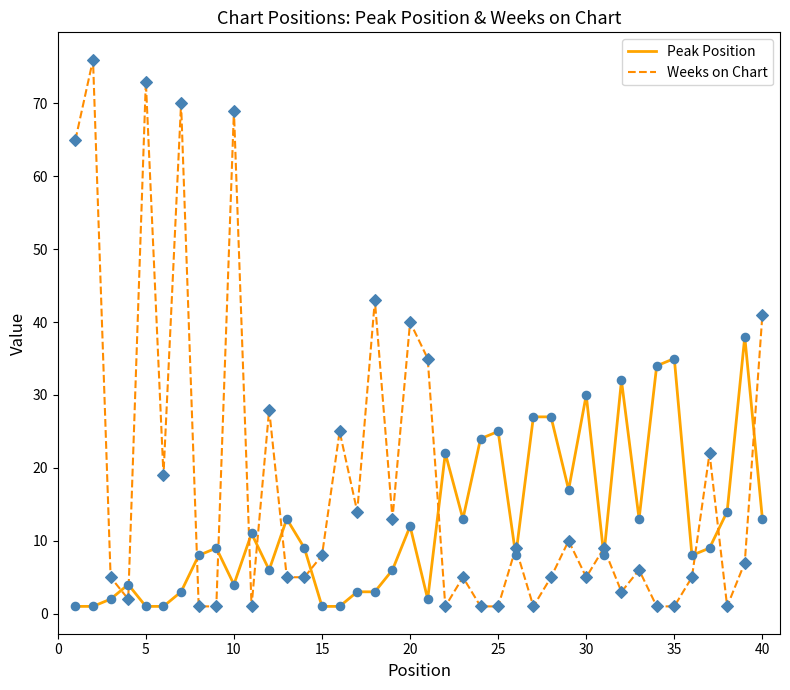

Which series has the largest total across all categories?

Weeks on Chart